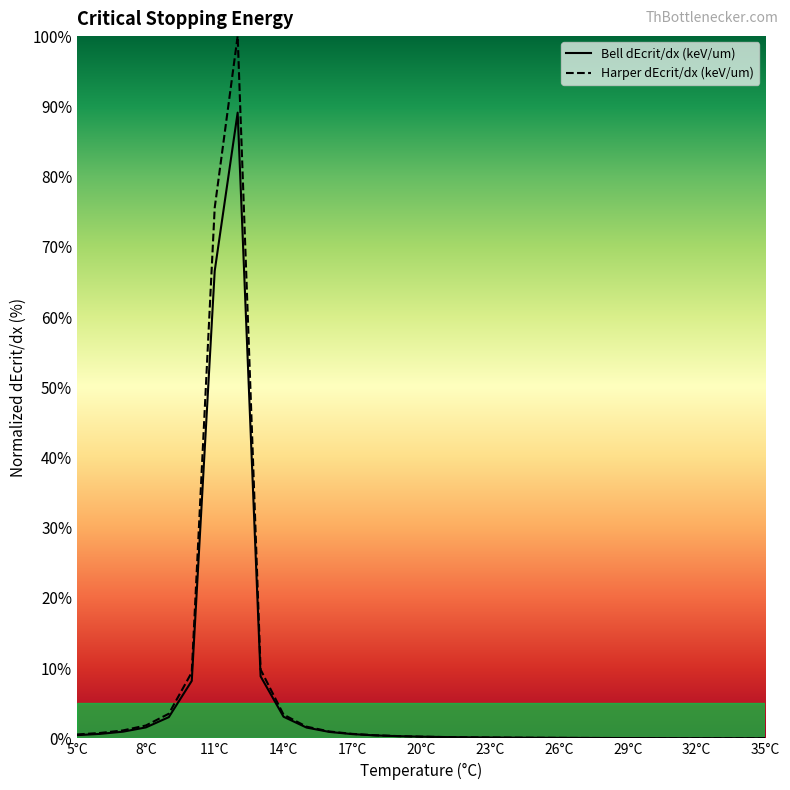

Rank the series at 17°C from highest to lowest value.

Harper dEcrit/dx (keV/um), Bell dEcrit/dx (keV/um)